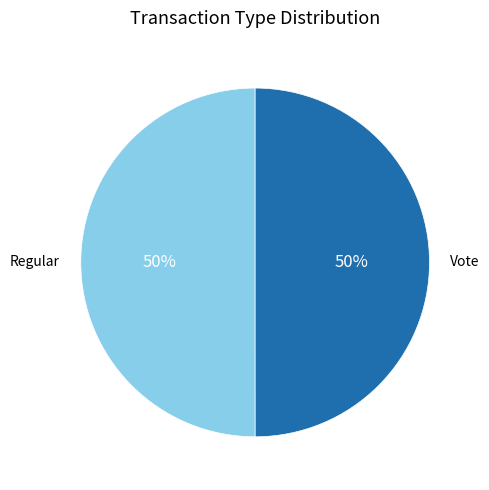

Count the number of slices in the pie.

2